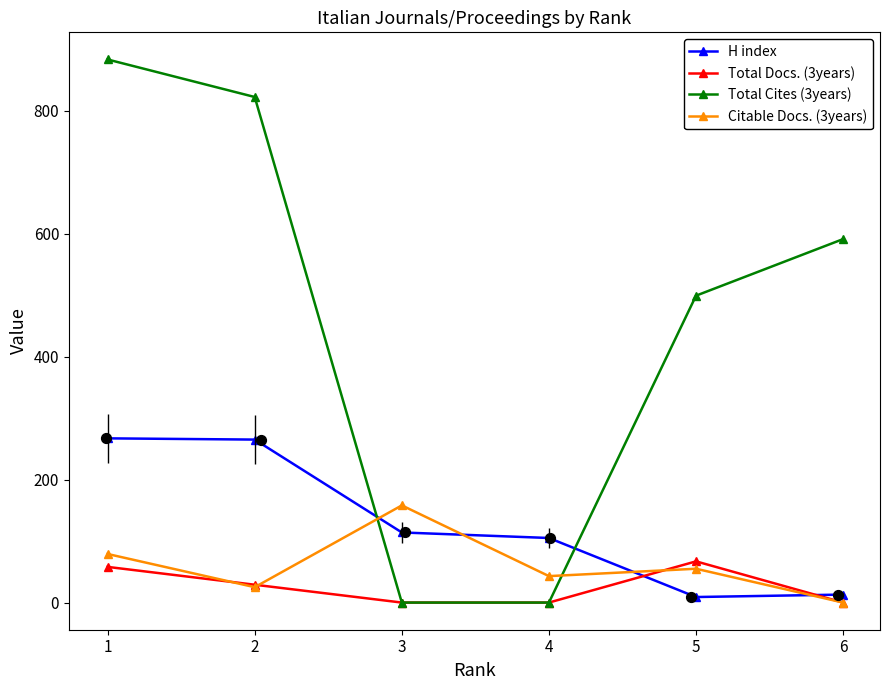

At which category is the sum across all series the highest?

1